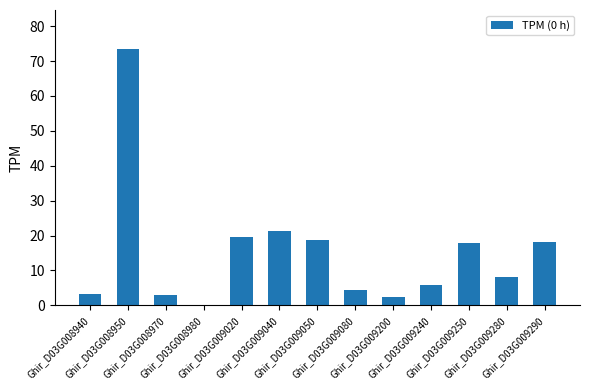

What is the difference between the maximum and minimum values?

73.3